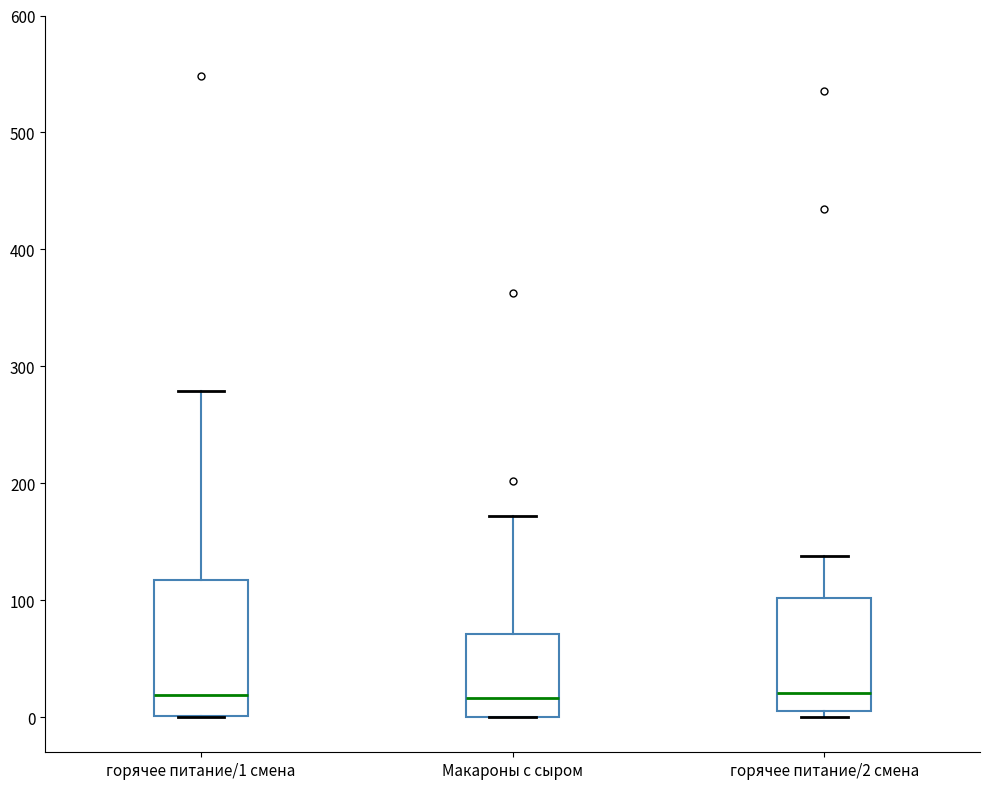

Where is the lower edge of the box for горячее питание/1 смена on the y-axis? The values are not printed on the chart, so give them approximately, as read against the axis.

0